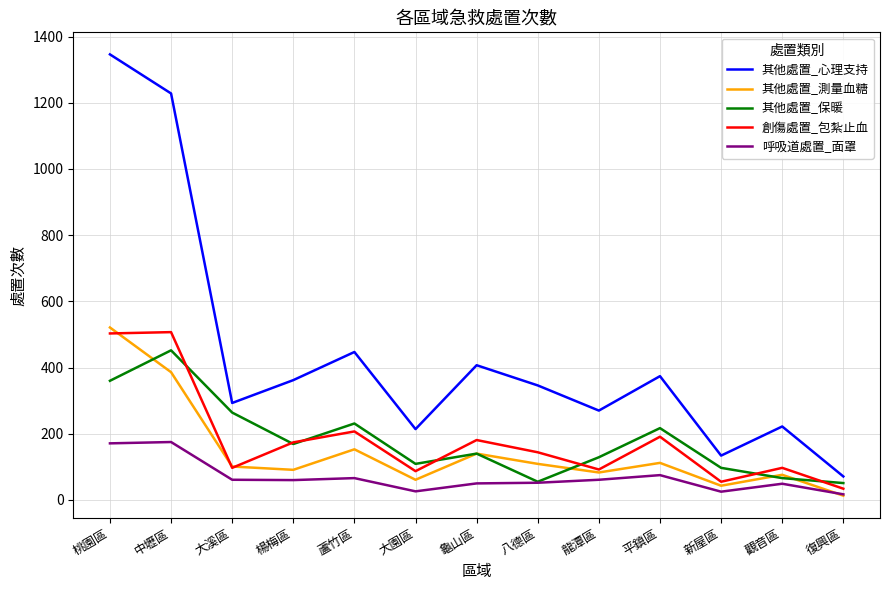

Is it true that 其他處置_心理支持 equals 374 at 平鎮區?

True